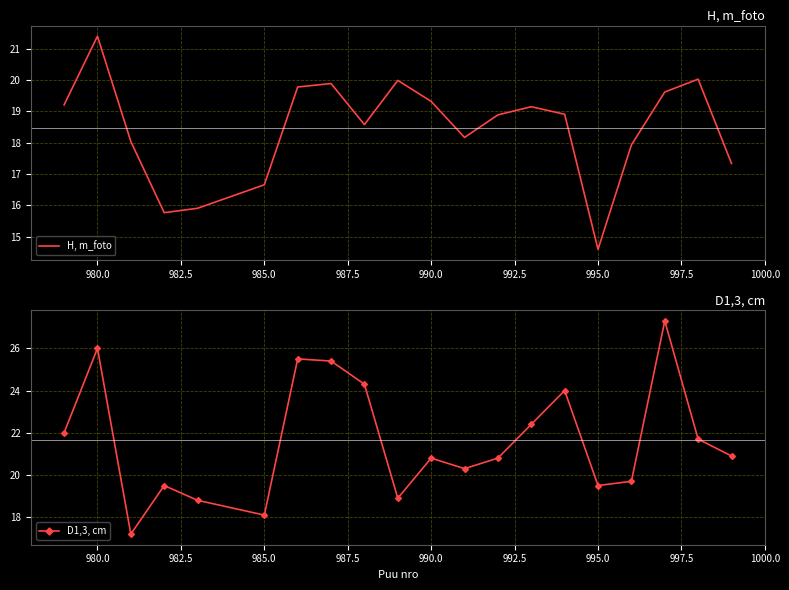

What is the difference between the maximum and second lowest values in the D1,3, cm series?

9.2